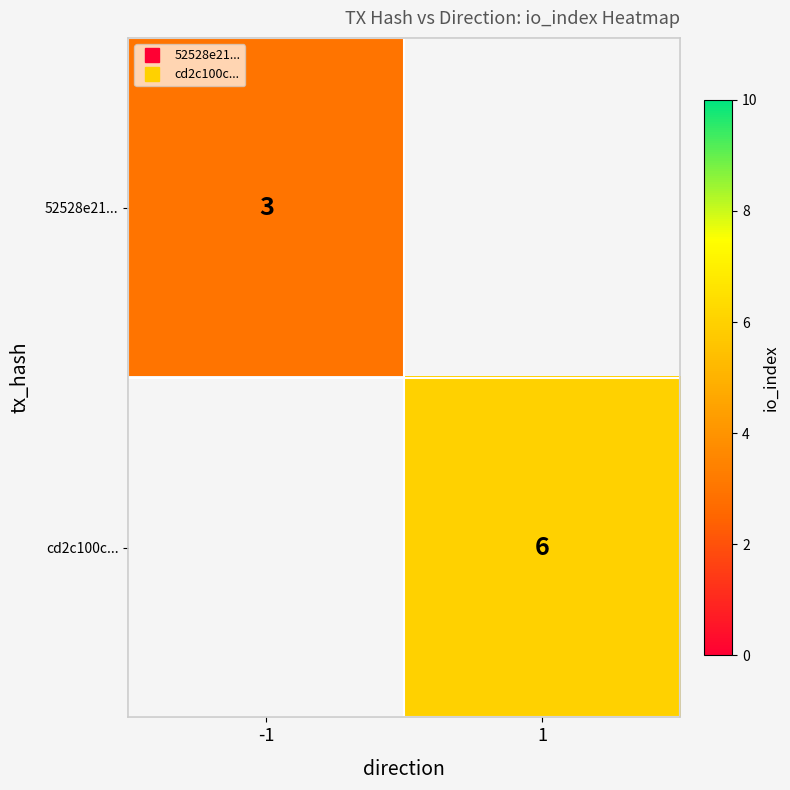

List the labels in order of 52528e21... value, largest first.

-1, 1